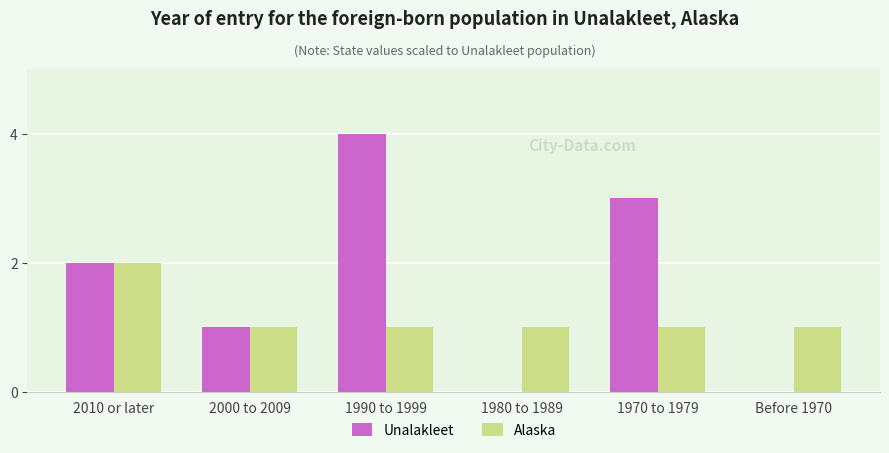

How many groups of bars are there?

6